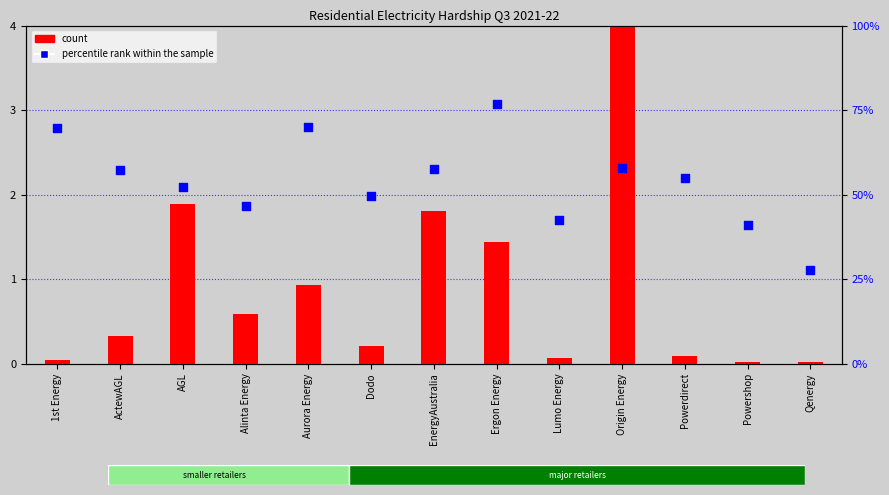

What is the total value across all series at EnergyAustralia?

2.4